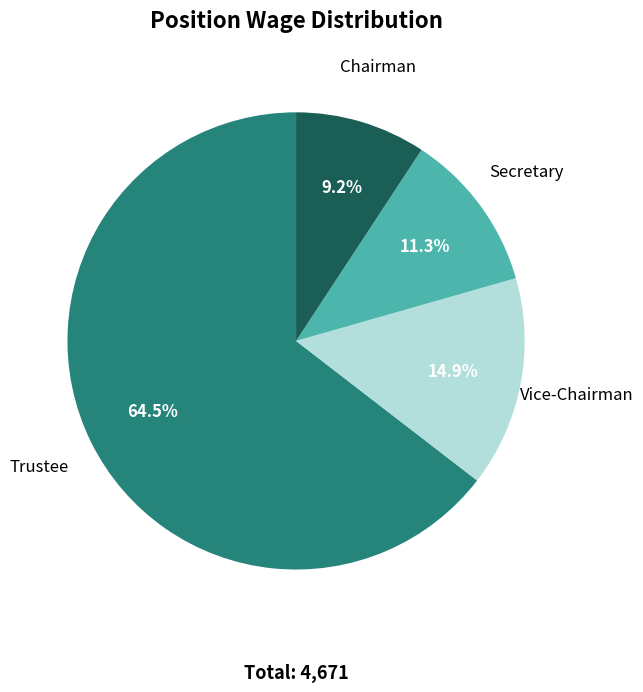

Which category has the smallest portion of the pie?

Chairman